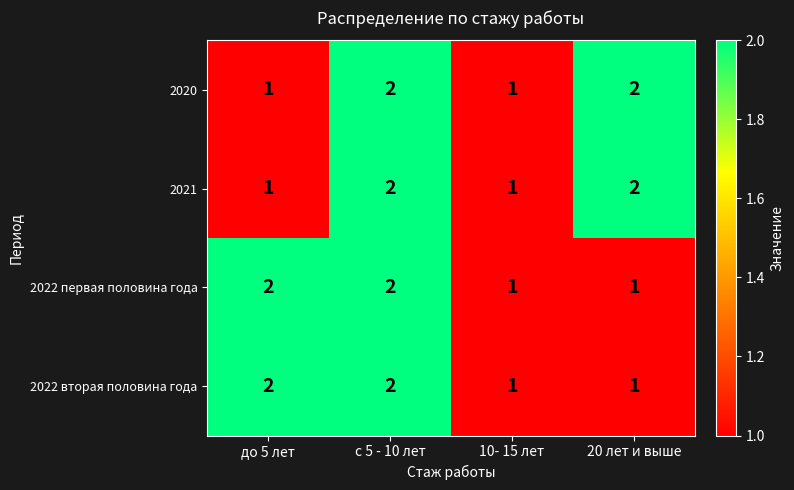

What is the greatest value displayed?

2